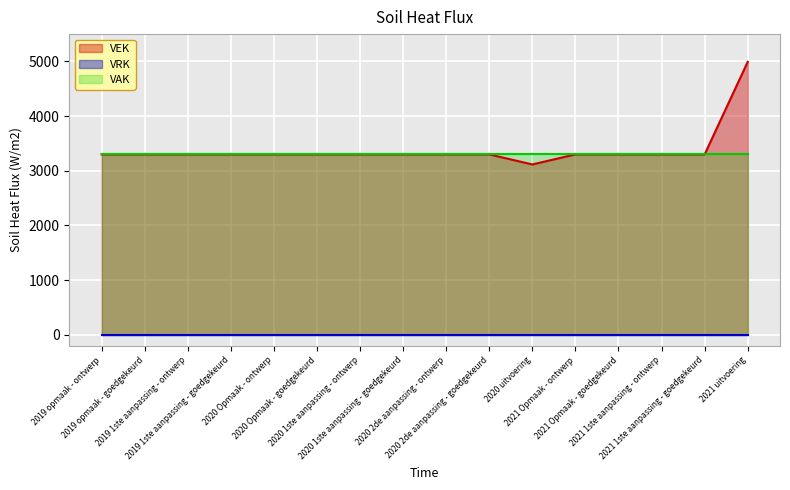

What is the difference between the maximum and minimum values?

1876